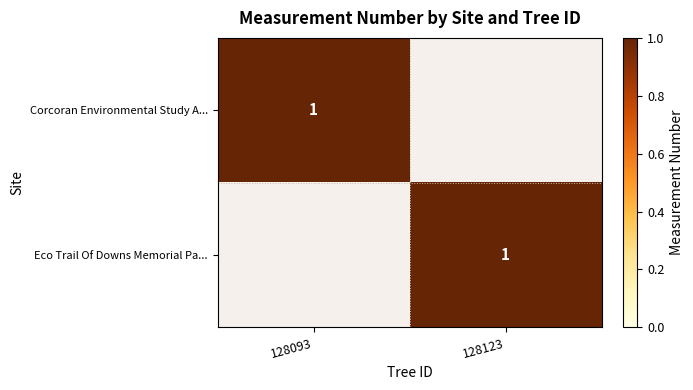

What is the spread (max minus min) of values at 128093?

1